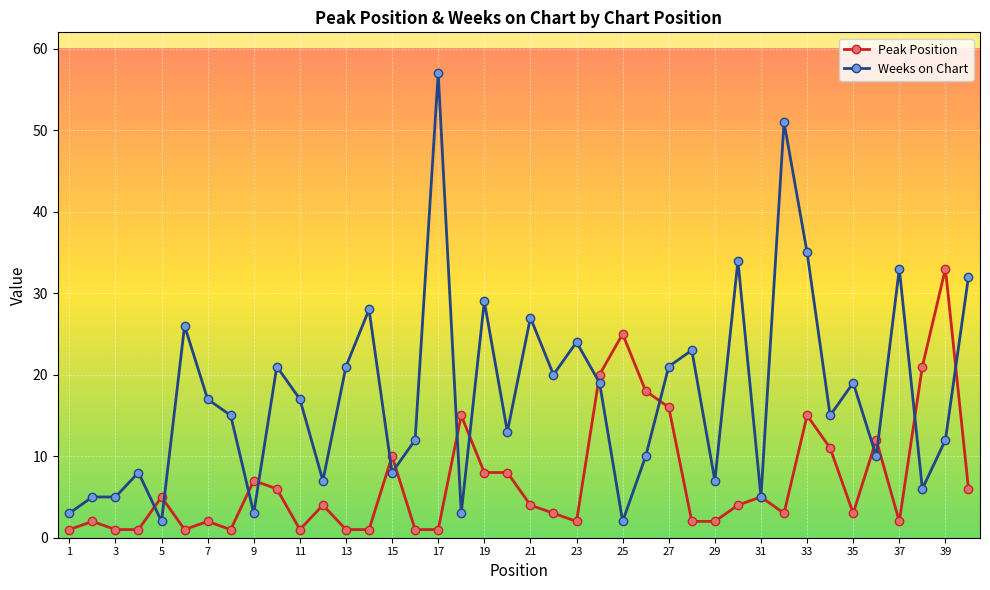

True or false: Weeks on Chart has more than 0 interior local peaks.

True